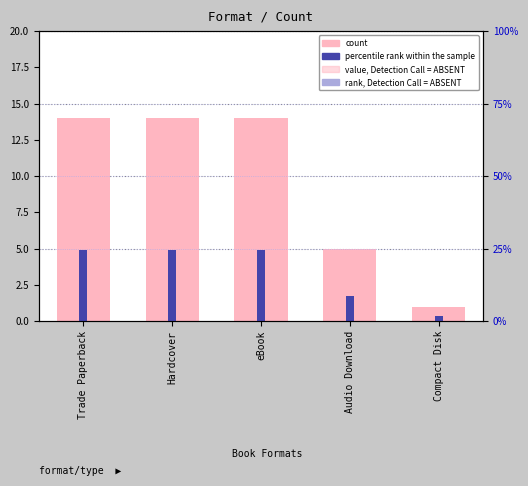

What value does the percentile rank within the sample series have at Hardcover?

4.9